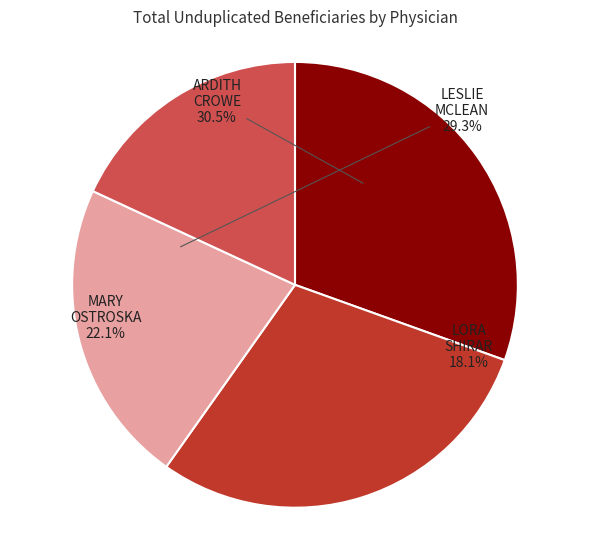

The ARDITH CROWE slice represents 18% of the pie. True or false?

False